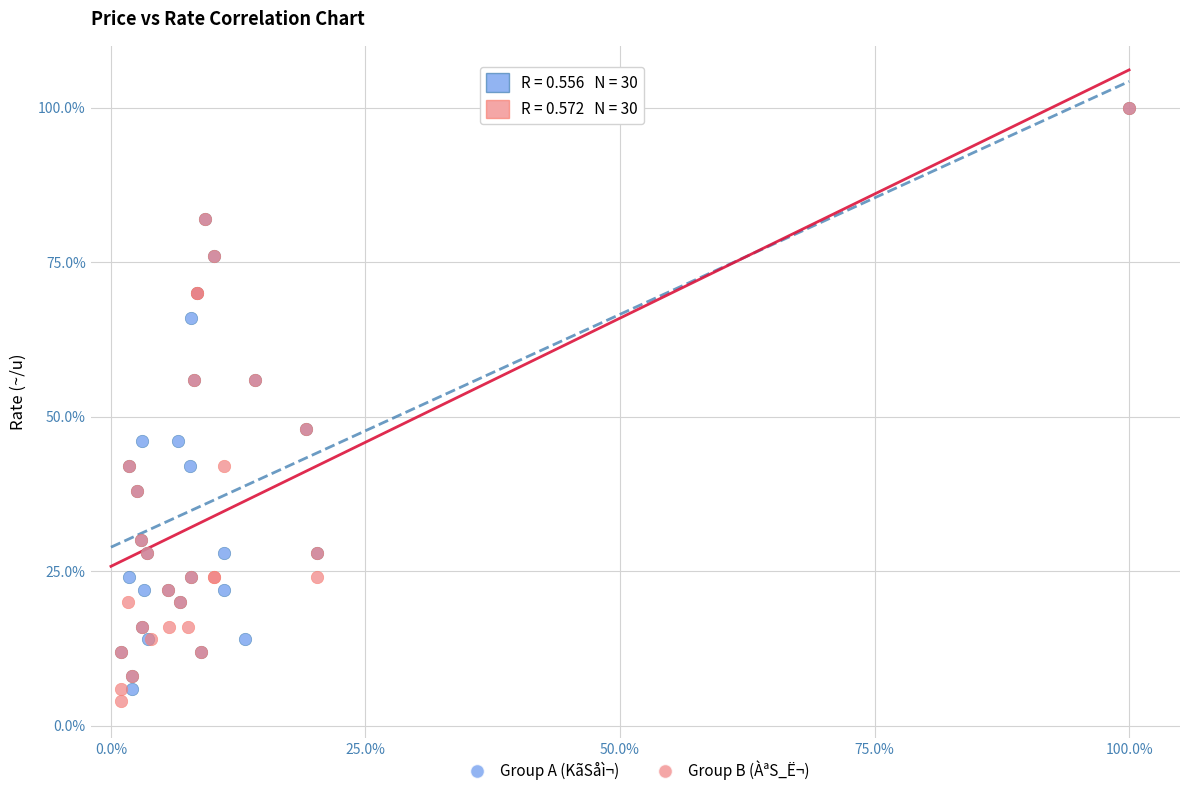

Which series contains the lowest Y value?

Group B (ÀªS_Ë¬)